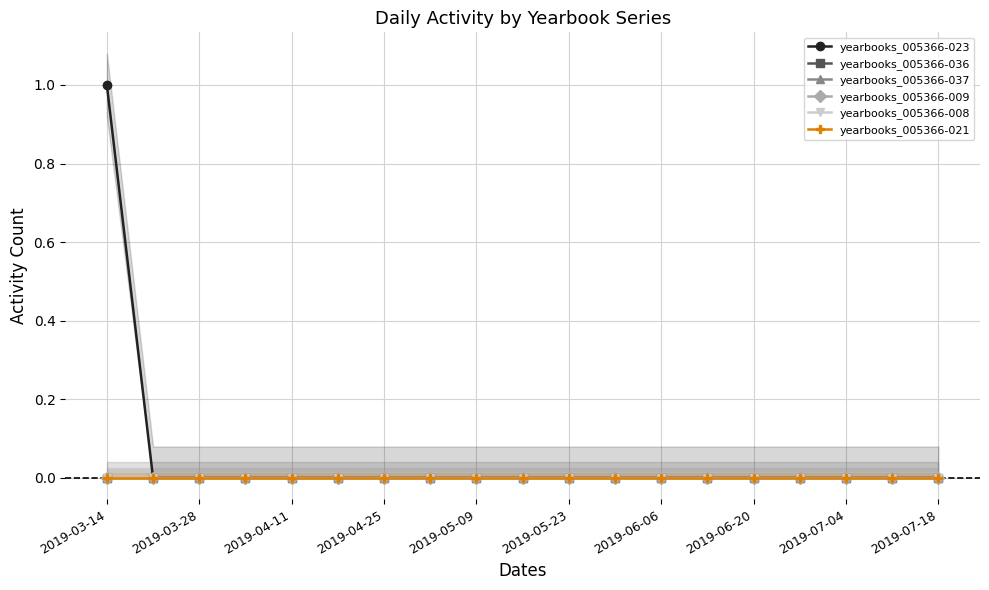

Which series has the largest range (max minus min)?

yearbooks_005366-023